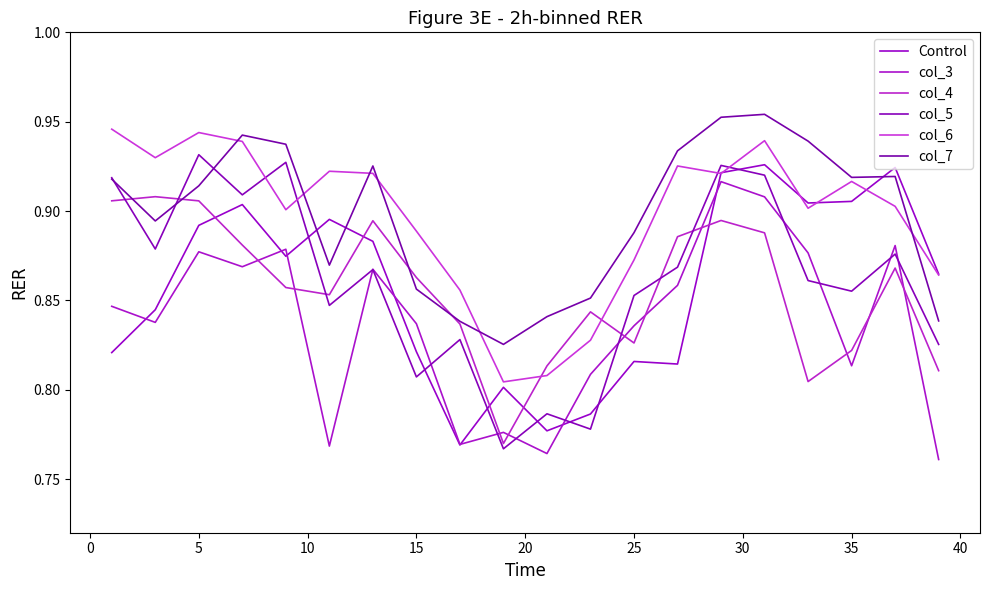

How many lines are shown in the chart?

6